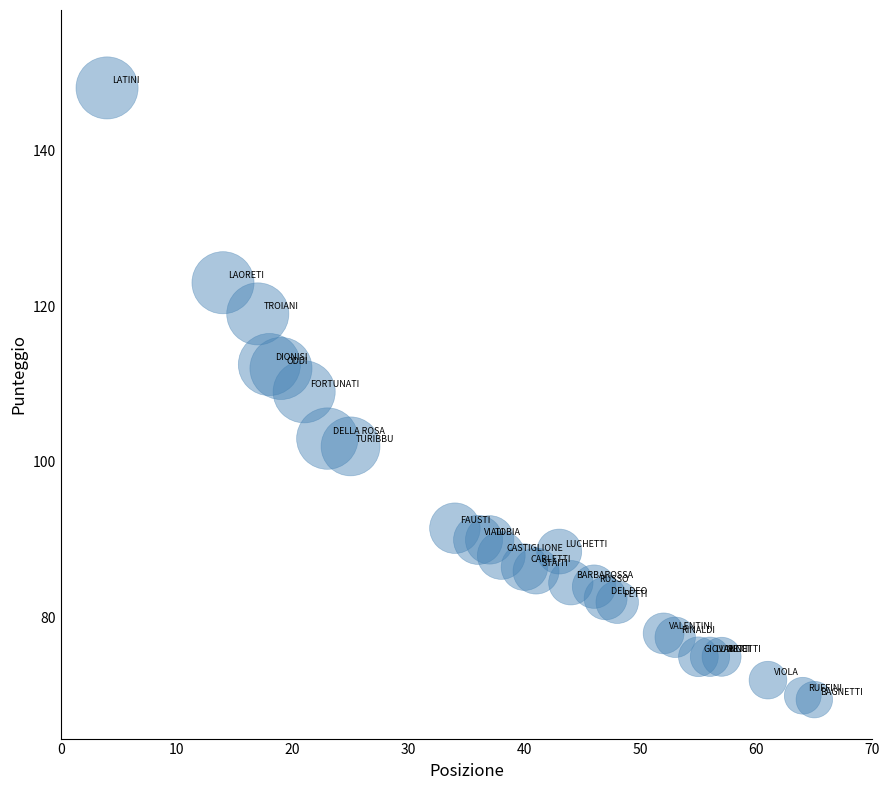

What Y value in the scatter plot is closest to 108?

109.0